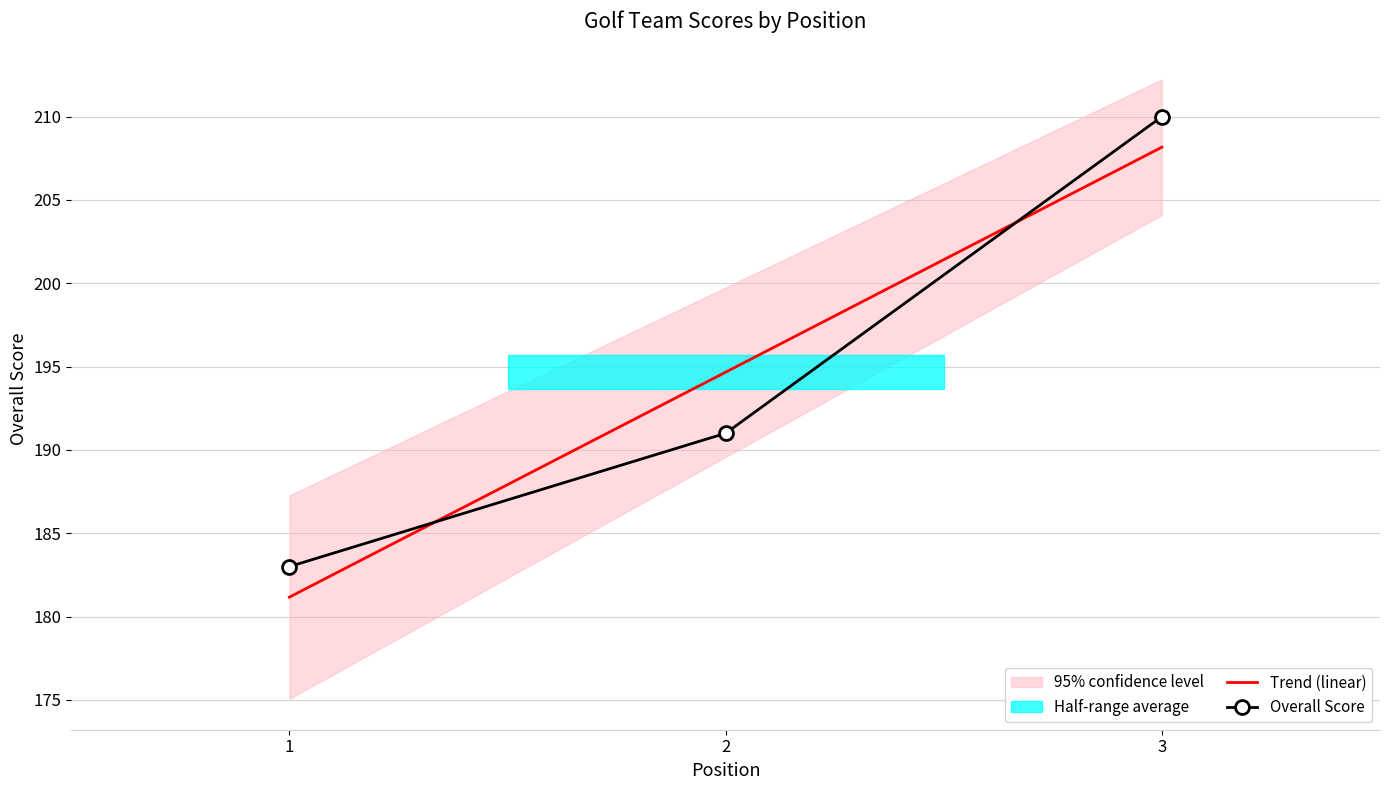

Which label corresponds to the smallest value in the chart?

1